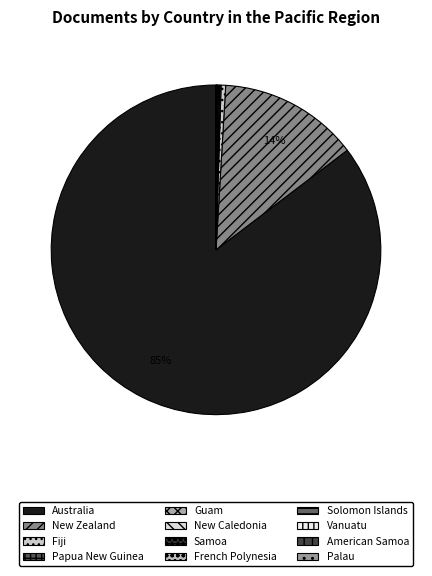

To the nearest percent, what is the difference between the largest and smallest slice percentages?

85%